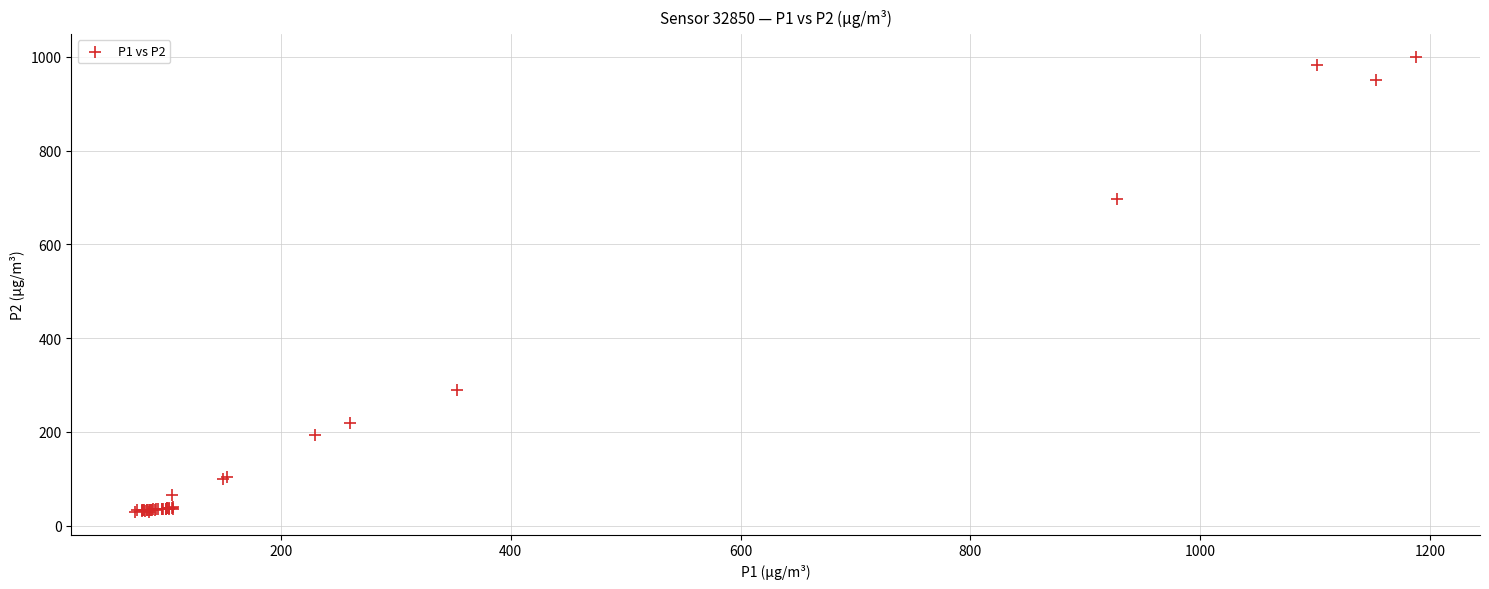

What Y value in the scatter plot is closest to 514?

695.8